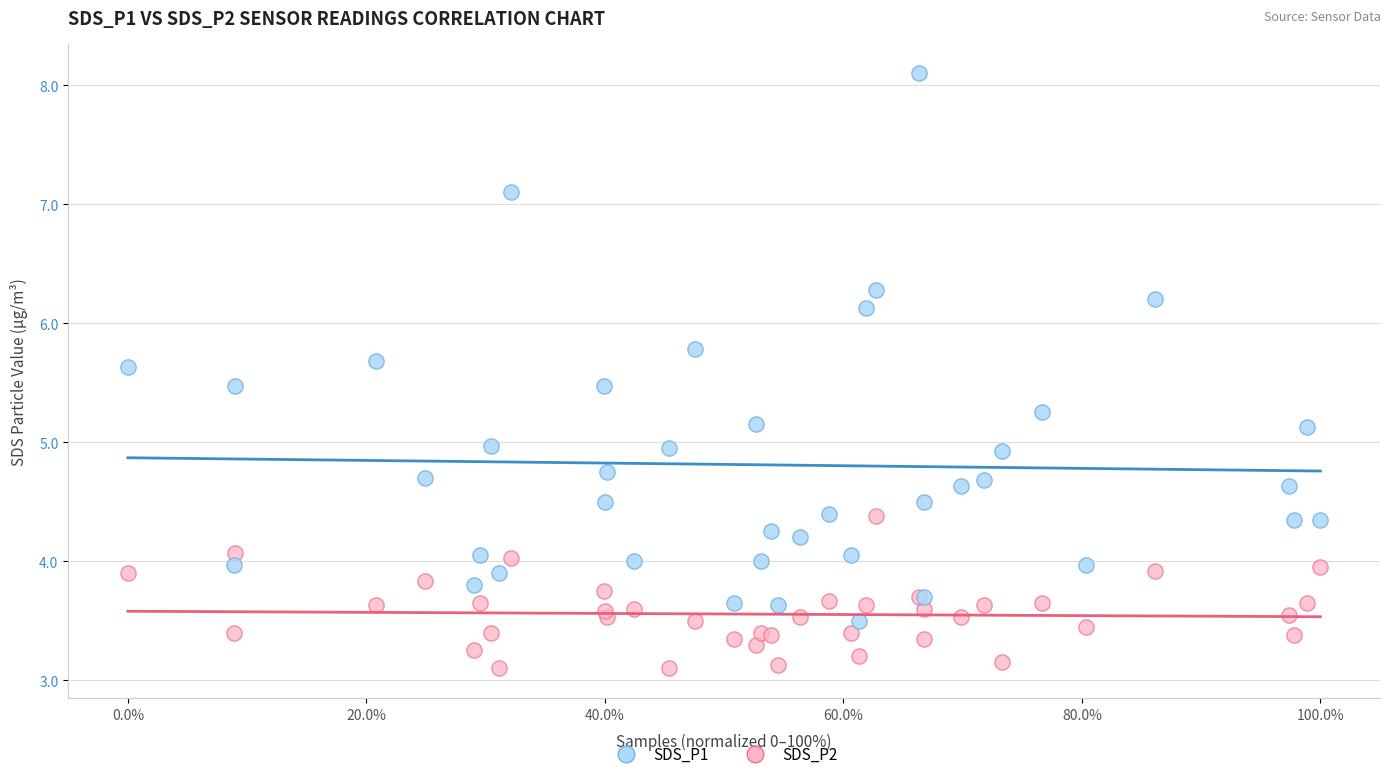

Which series reaches the maximum Y coordinate?

SDS_P1